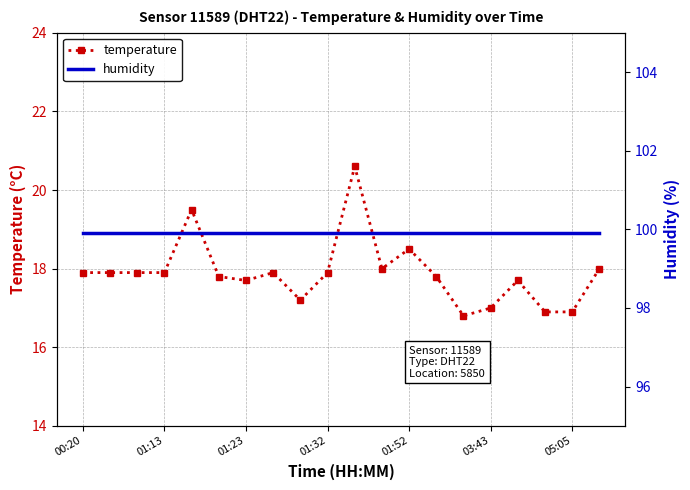

What is the maximum value for temperature?

20.6